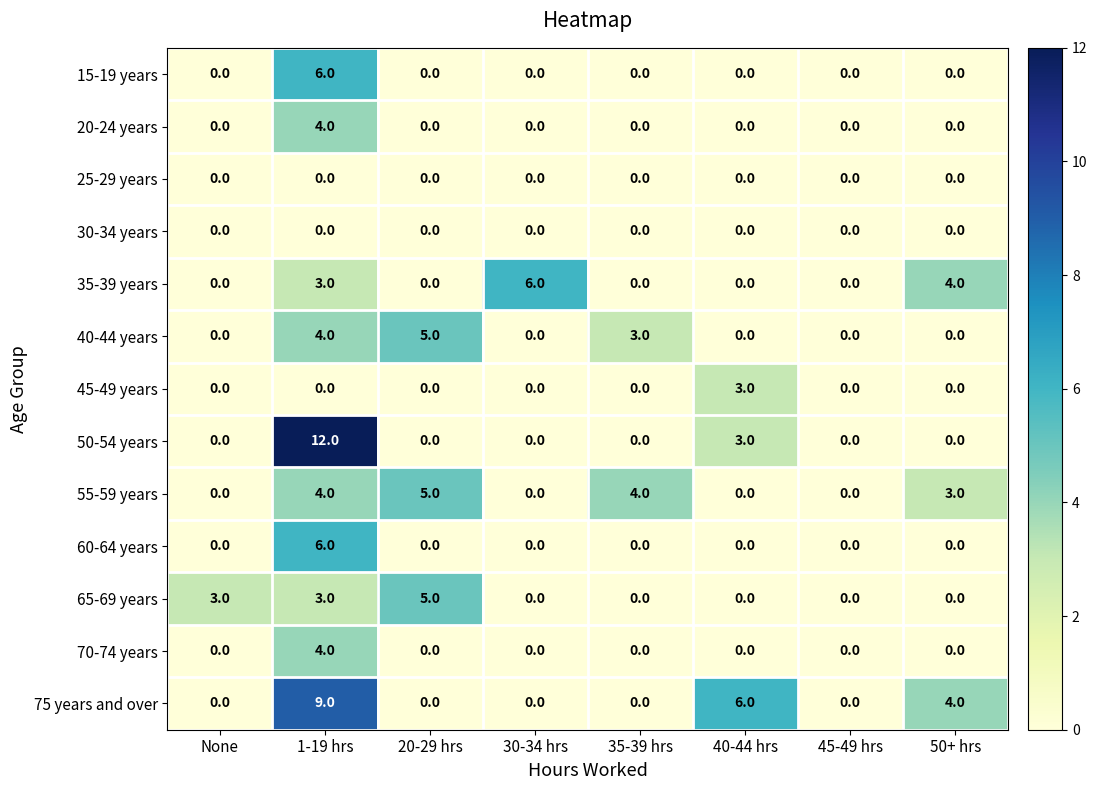

At which category is the sum across all series the highest?

1-19 hrs